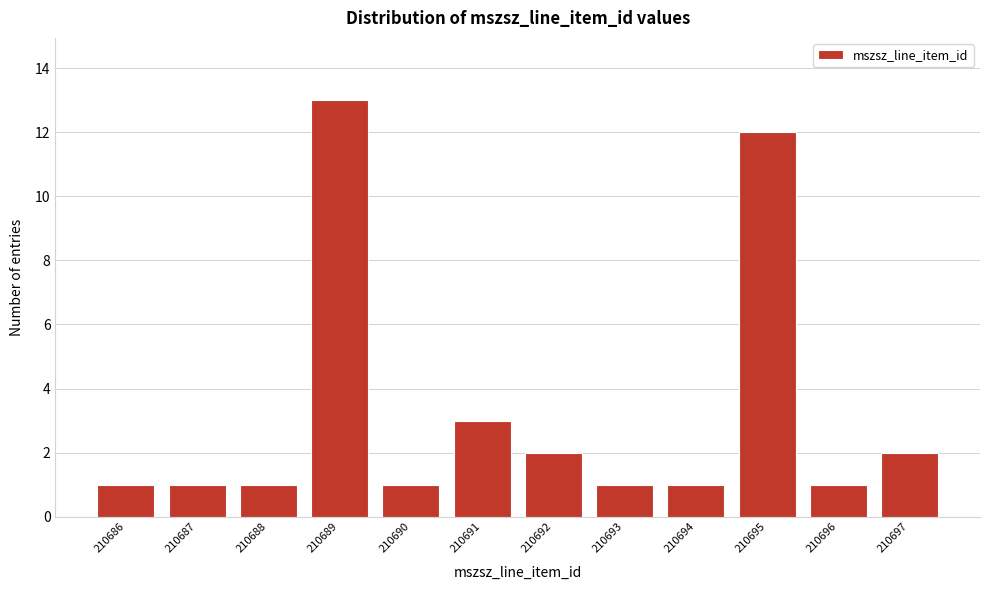

Reading left to right, extract all data points from this chart.

210686=1	210687=1	210688=1	210689=13	210690=1	210691=3	210692=2	210693=1	210694=1	210695=12	210696=1	210697=2